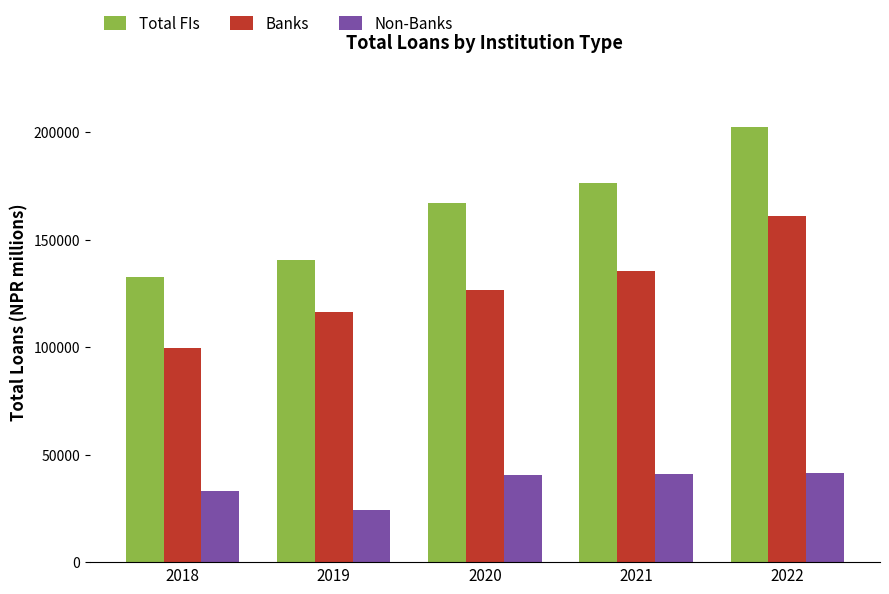

How many bars are there in total?

15